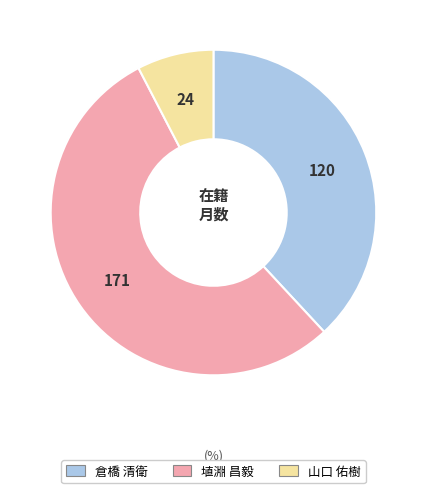

Is there any slice that represents more than half of the pie?

Yes